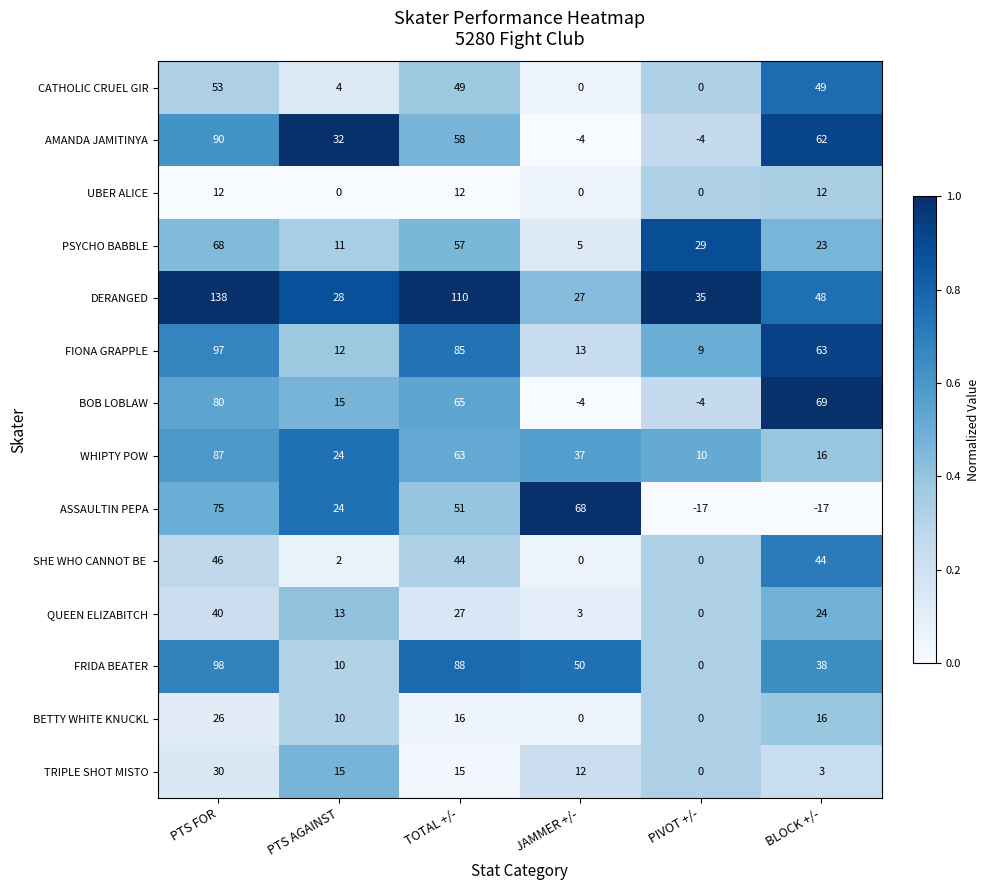

Count the number of categories in the chart.

6